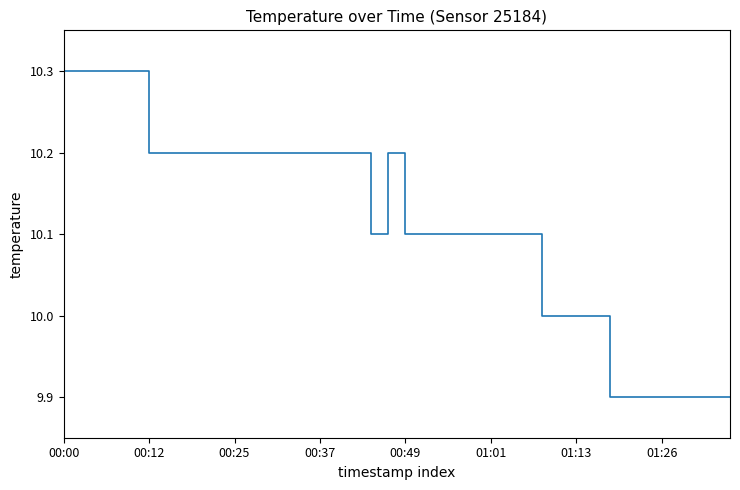

What is the greatest value displayed?

10.3